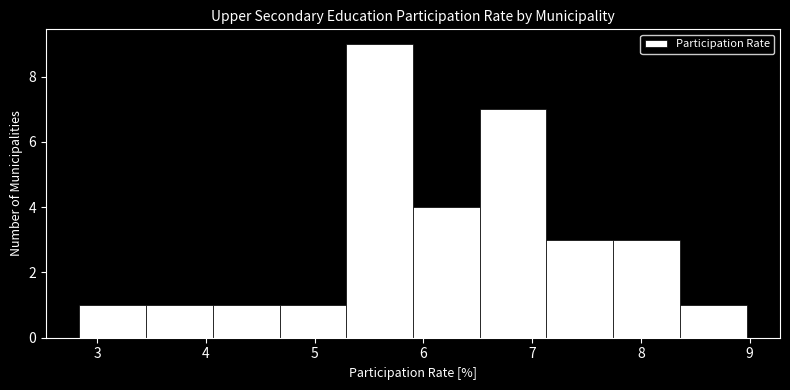

Which range on the x-axis has the tallest bar?

5.3 to 5.9